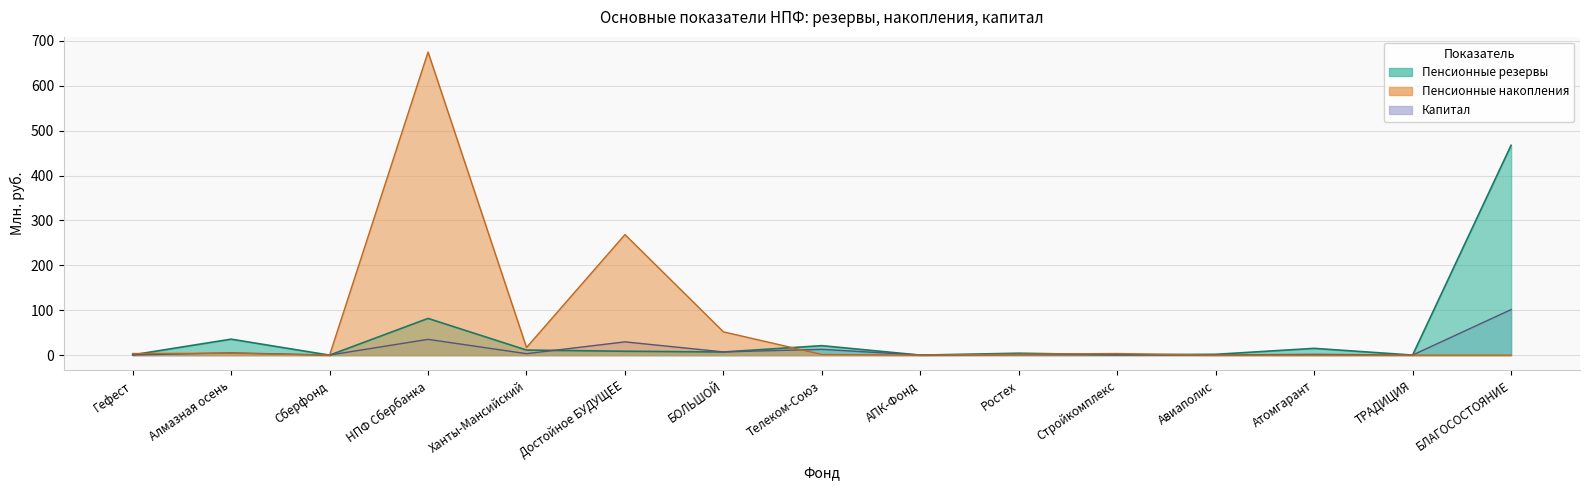

At which category does the chart reach its minimum across all series?

Сберфонд